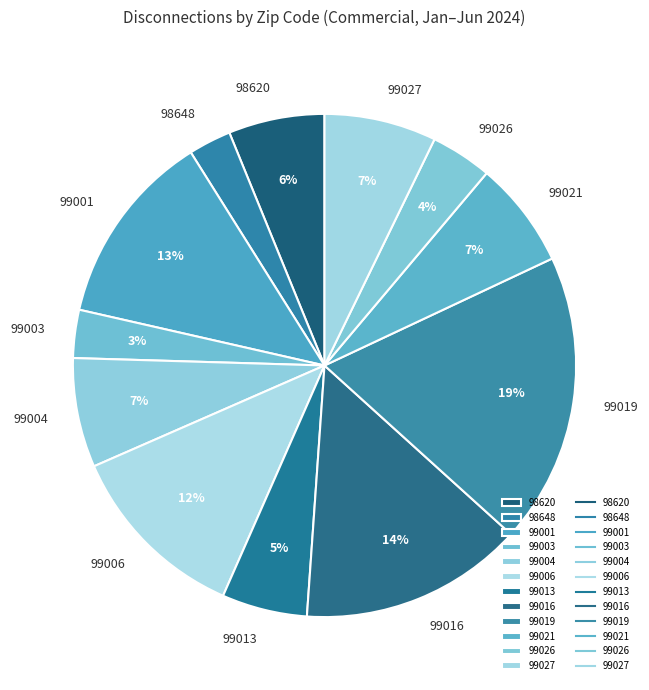

How many segments does this pie chart have?

12